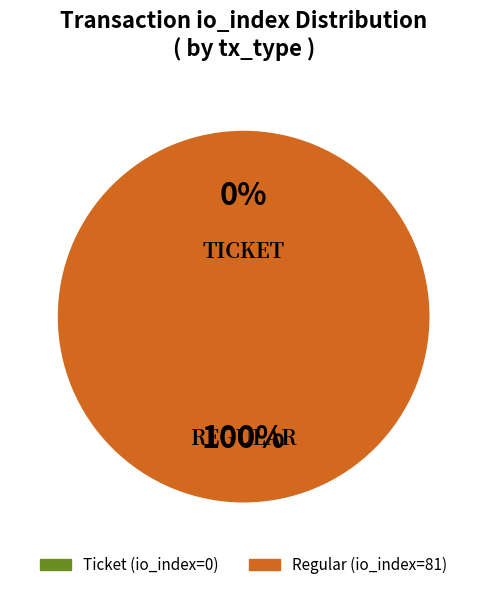

To the nearest percent, what is the difference between the largest and smallest slice percentages?

12%